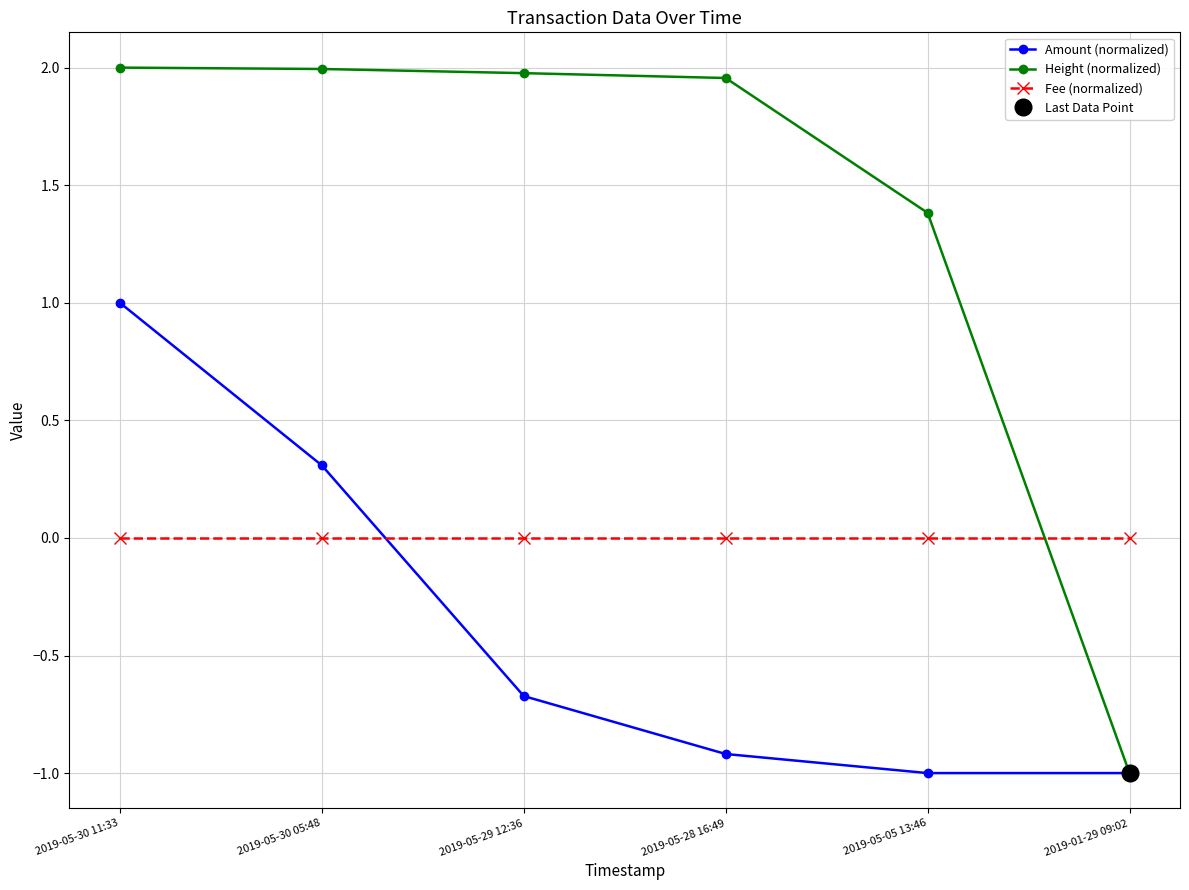

What is the value of the Amount (normalized) point at the 3rd from the left?

-0.7